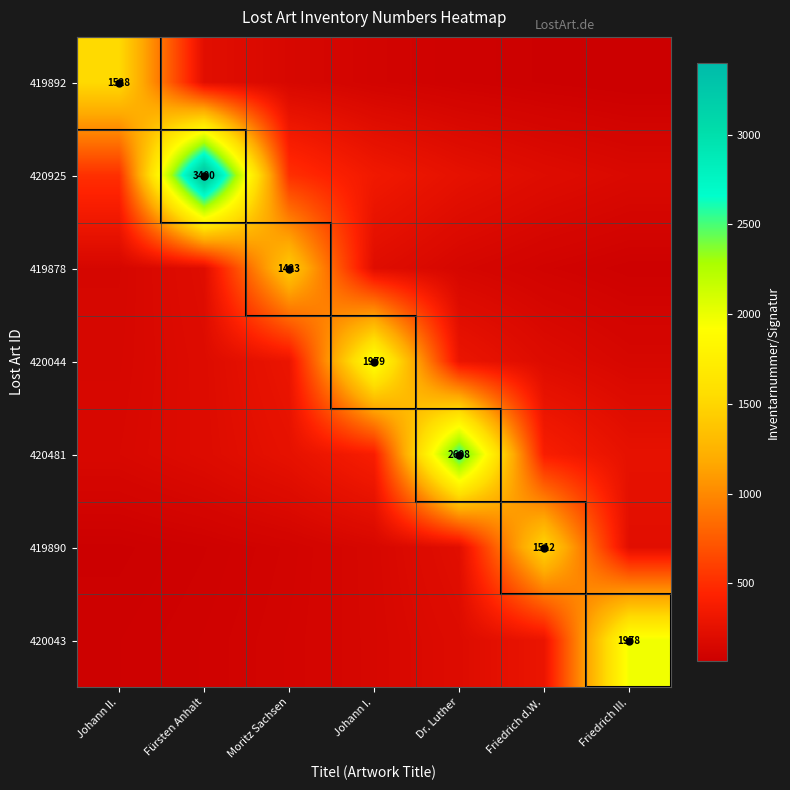

What is the spread (max minus min) of values at Johann II.?

1452.4